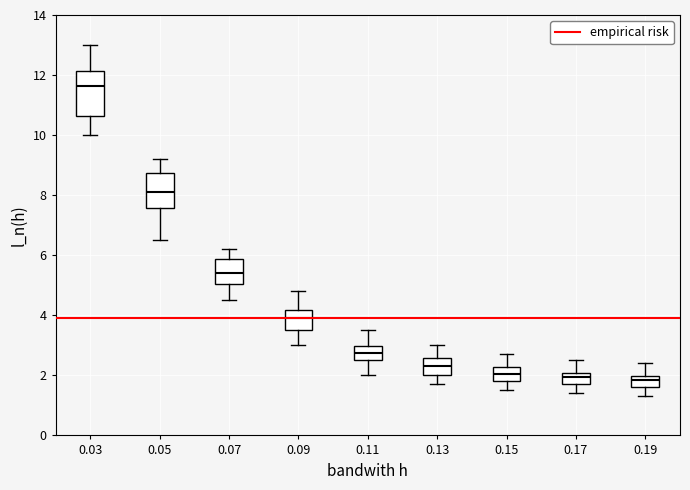

Reading left to right, transcribe this box plot: for each box, give where its median line is, the range the box spans, and where its two whiskers end, as read against the y-axis. The values are not printed on the chart, so give them approximately, as read against the axis.

0.03: median 11.6, box 10.6 to 12.2, whiskers 10.0 to 13.0
0.05: median 8.2, box 7.6 to 8.8, whiskers 6.6 to 9.2
0.07: median 5.4, box 5.0 to 5.8, whiskers 4.6 to 6.2
0.09: median 4.0, box 3.6 to 4.2, whiskers 3.0 to 4.8
0.11: median 2.8, box 2.6 to 3.0, whiskers 2.0 to 3.6
0.13: median 2.4, box 2.0 to 2.6, whiskers 1.8 to 3.0
0.15: median 2.0, box 1.8 to 2.2, whiskers 1.6 to 2.8
0.17: median 2.0 (inside the box), box 1.8 to 2.0, whiskers 1.4 to 2.6
0.19: median 1.8, box 1.6 to 2.0, whiskers 1.4 to 2.4